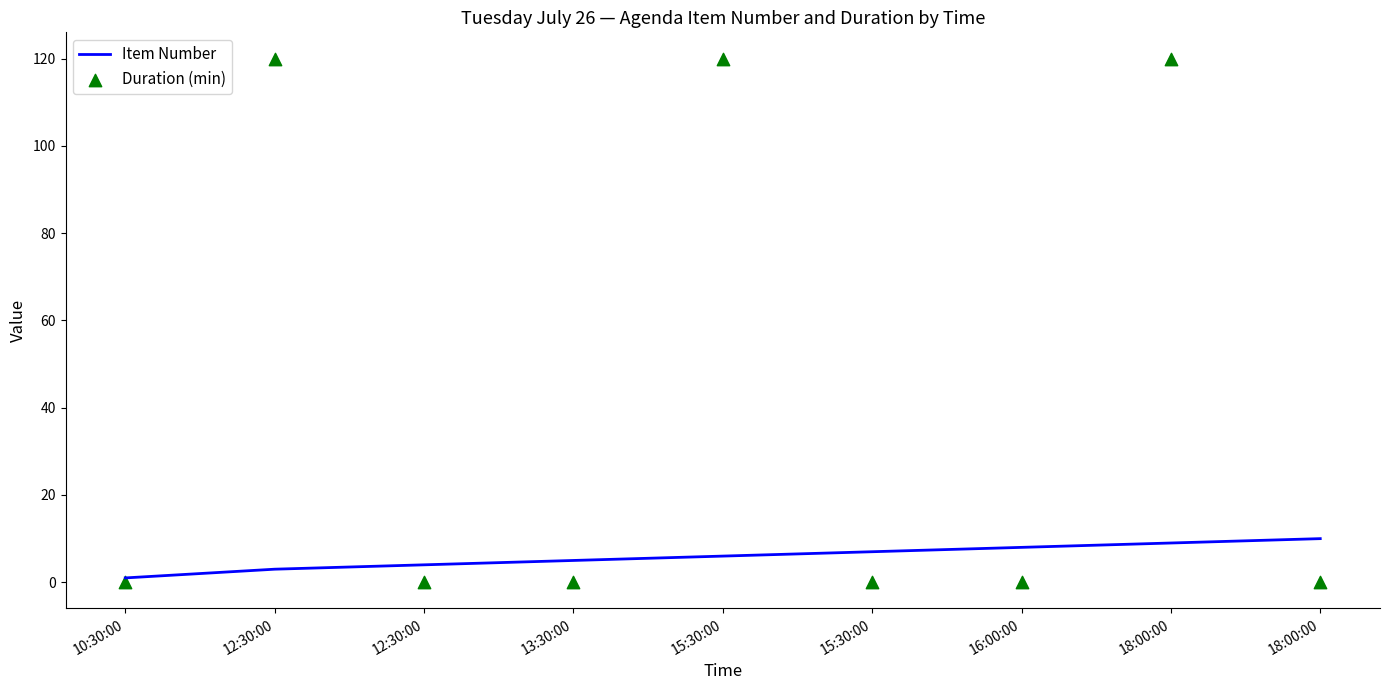

What is the total value across all series at 13:30:00?

5